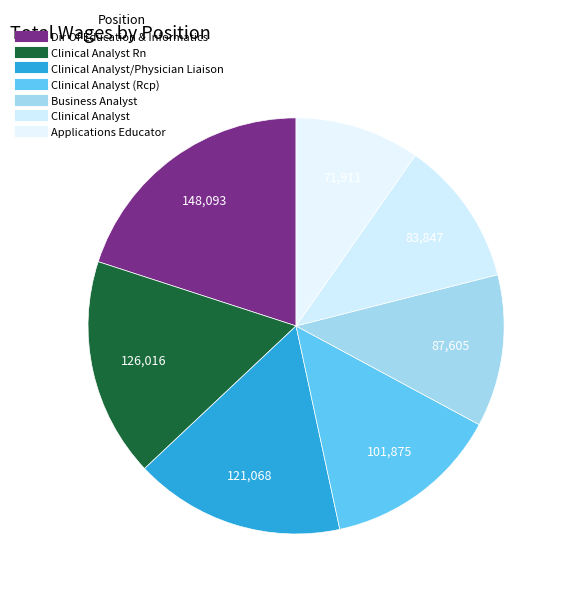

How many slices are in this pie chart?

7